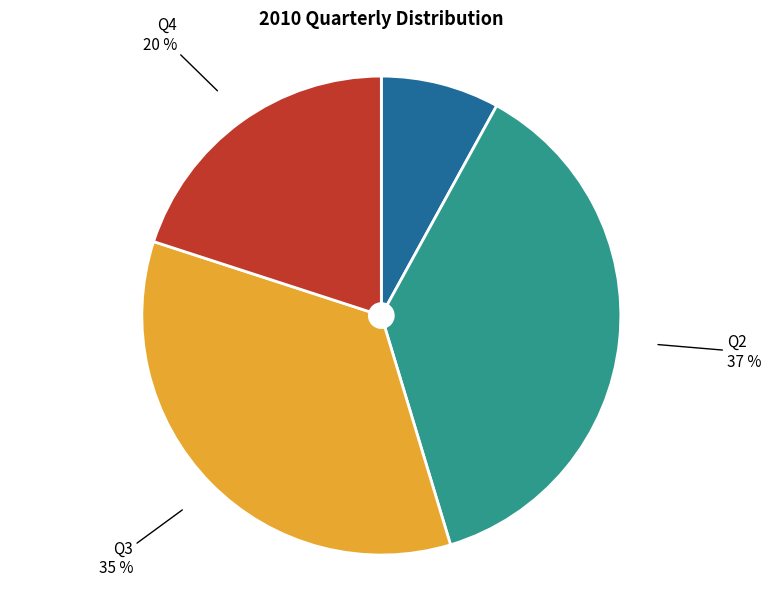

Rank the categories by value from lowest to highest.

Q1, Q4, Q3, Q2